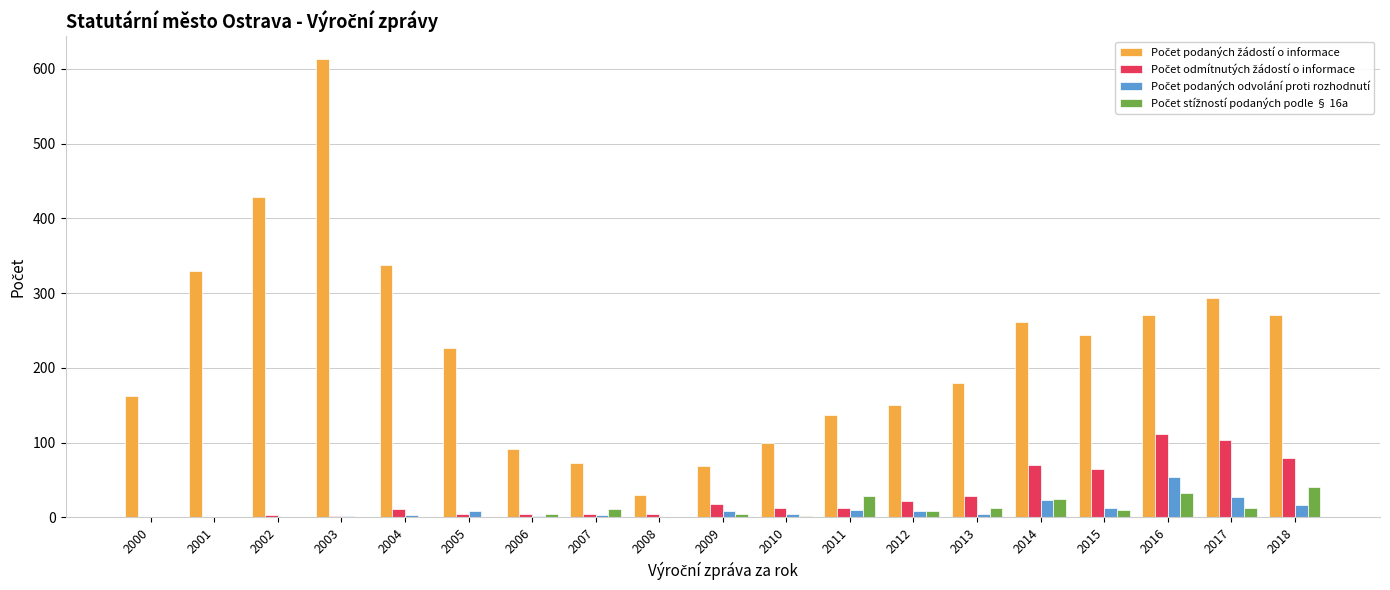

At which category is the sum across all series the highest?

2003